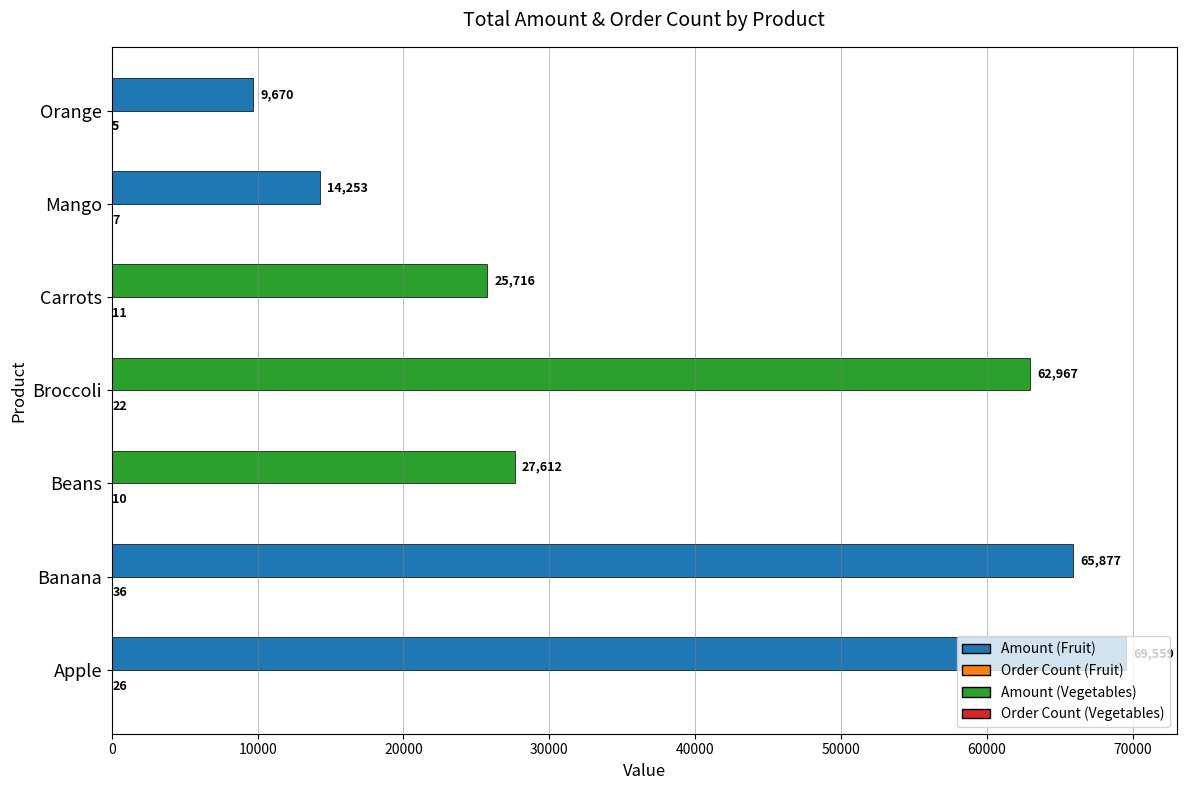

What is the maximum value shown in the chart?

69559